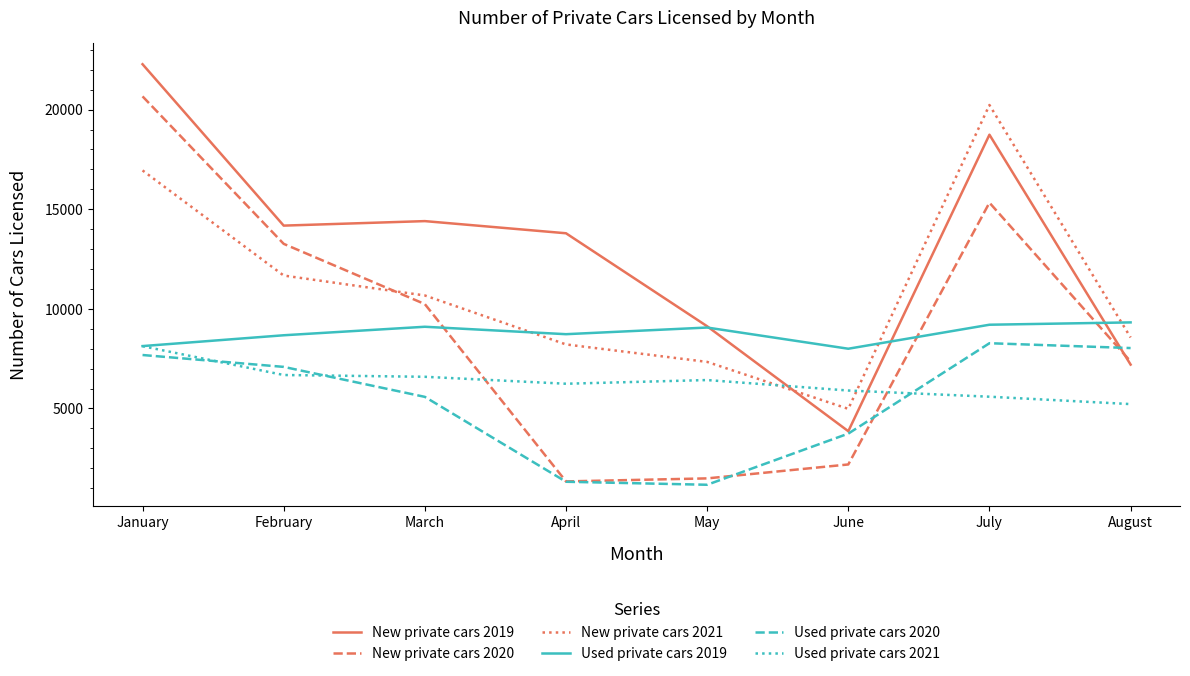

What is the sum of the Used private cars 2020 values at June and March?

9320